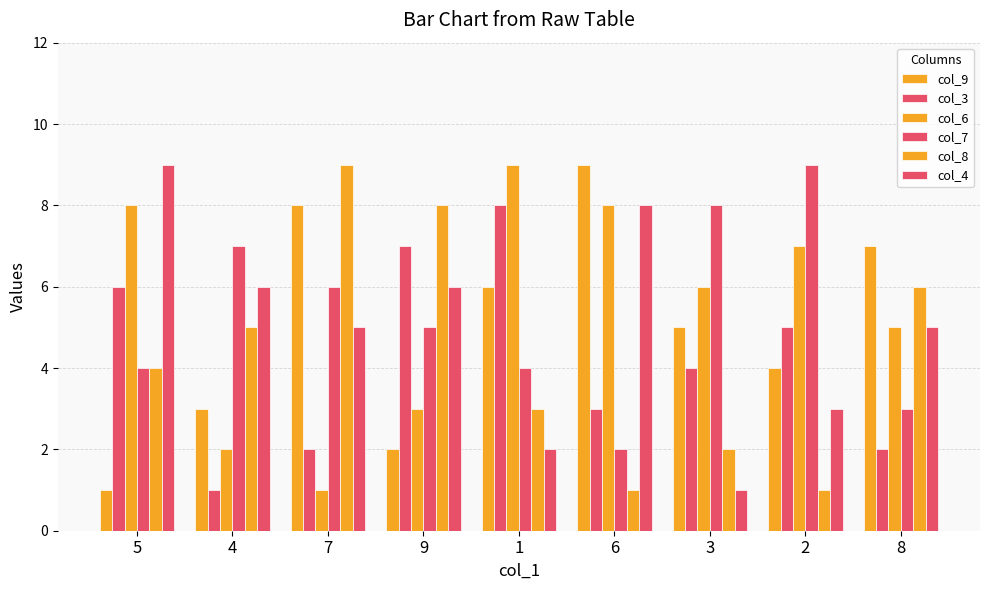

What is the sum of all col_8 values?

39